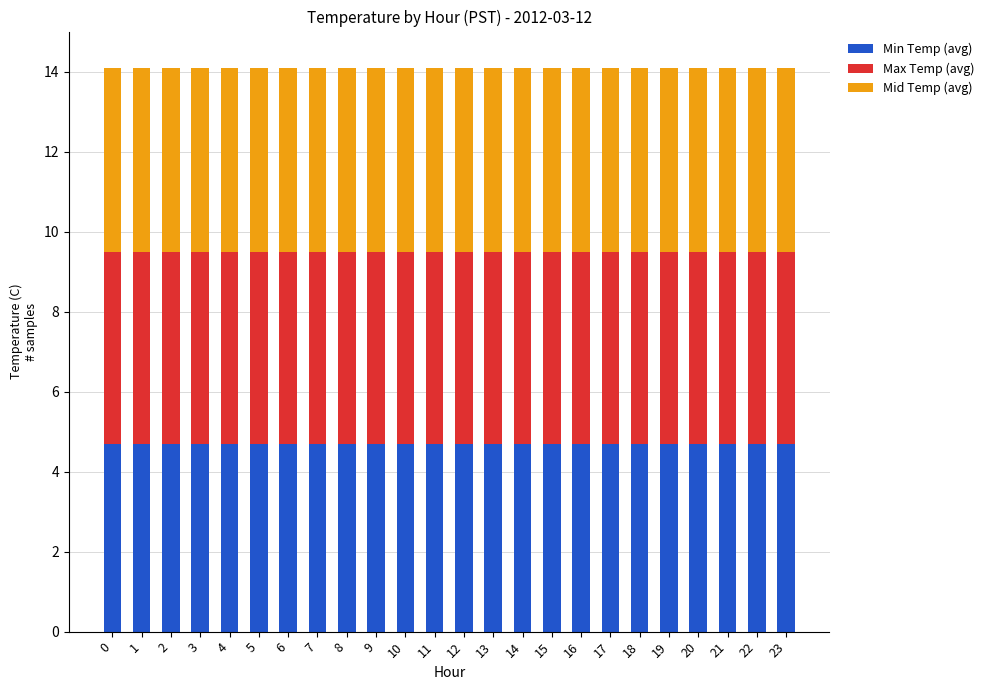

What is the value of the Min Temp (avg) bar at the 22nd from the left?

4.7